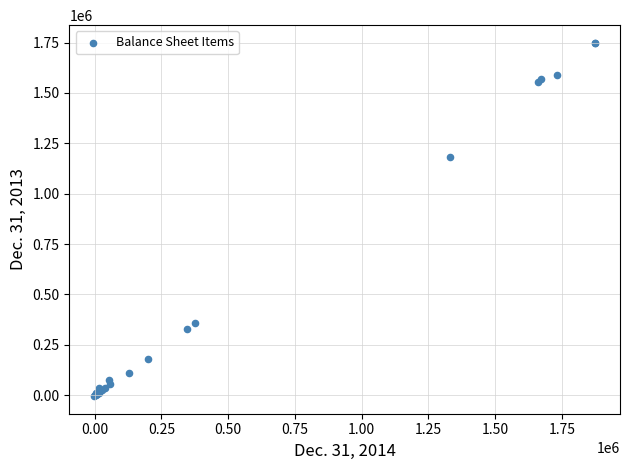

What Y value in the scatter plot is closest to 872337?

1184267